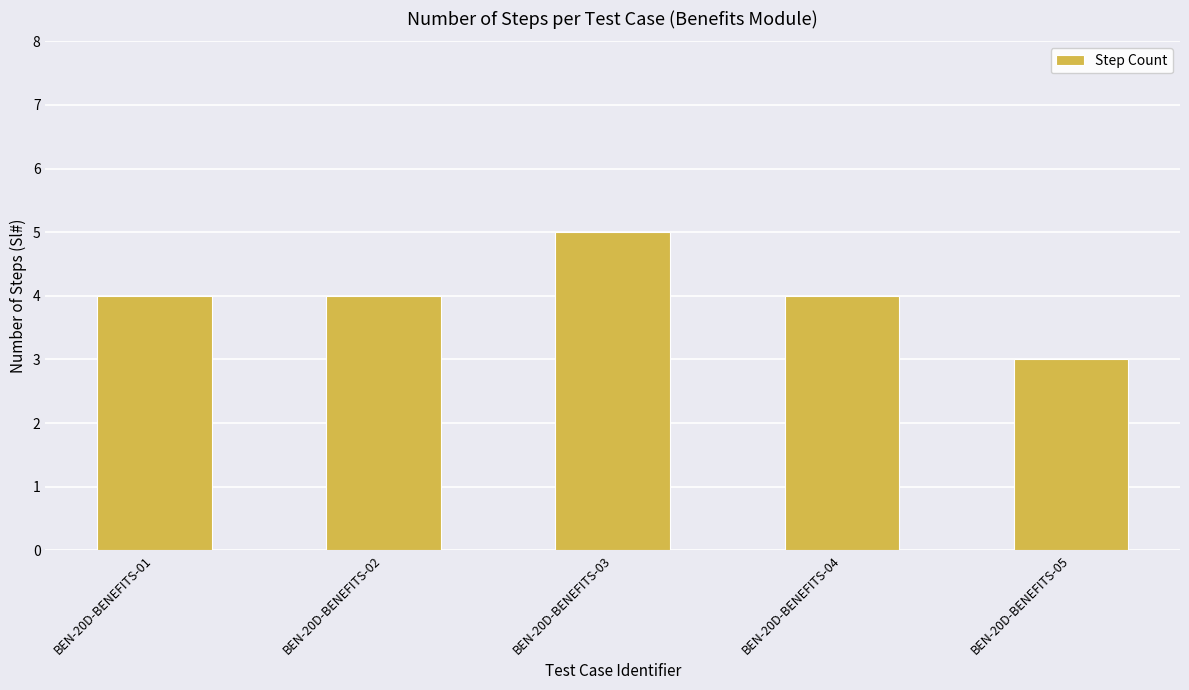

What is the approximate value at BEN-20D-BENEFITS-04?

4